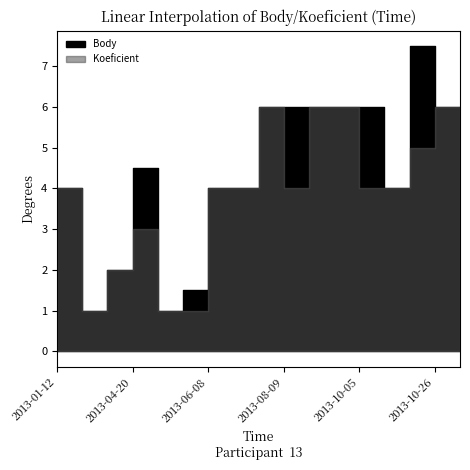

What value does the Koeficient series have at 2013-08-01?

6.0